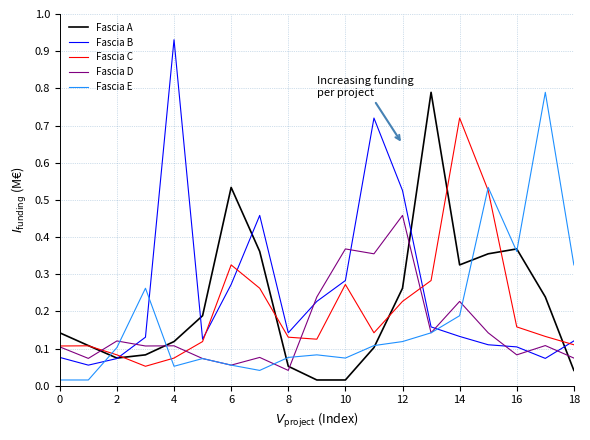

Which series has the largest range (max minus min)?

Fascia B